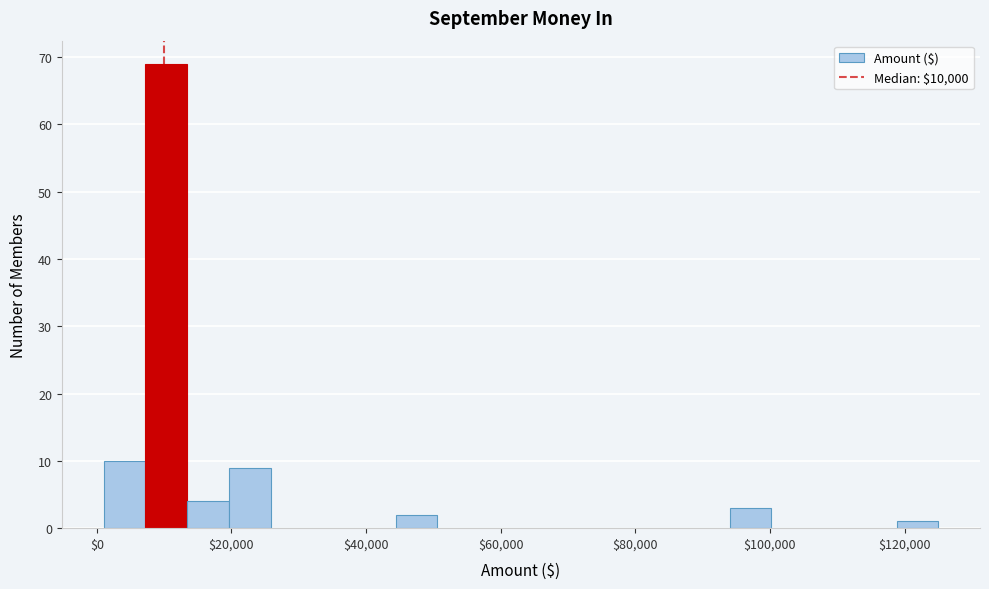

Around what value on the x-axis is the tallest bar? Give the approximate position of its centre, as read against the axis.

10000